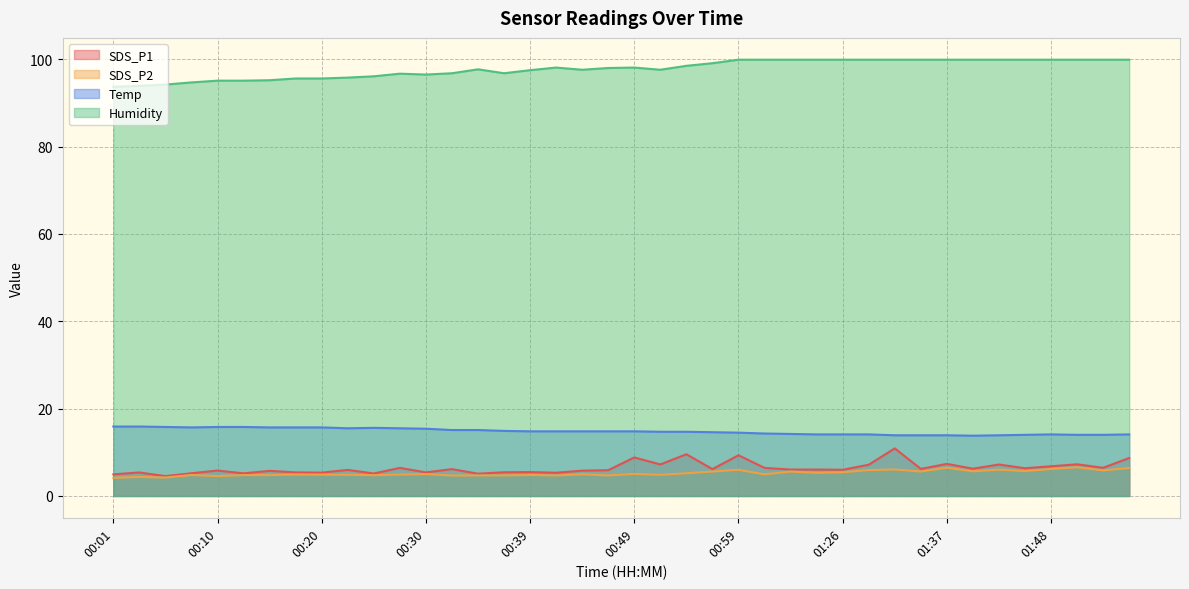

The value of Humidity at 01:43 is 99.9. True or false?

True